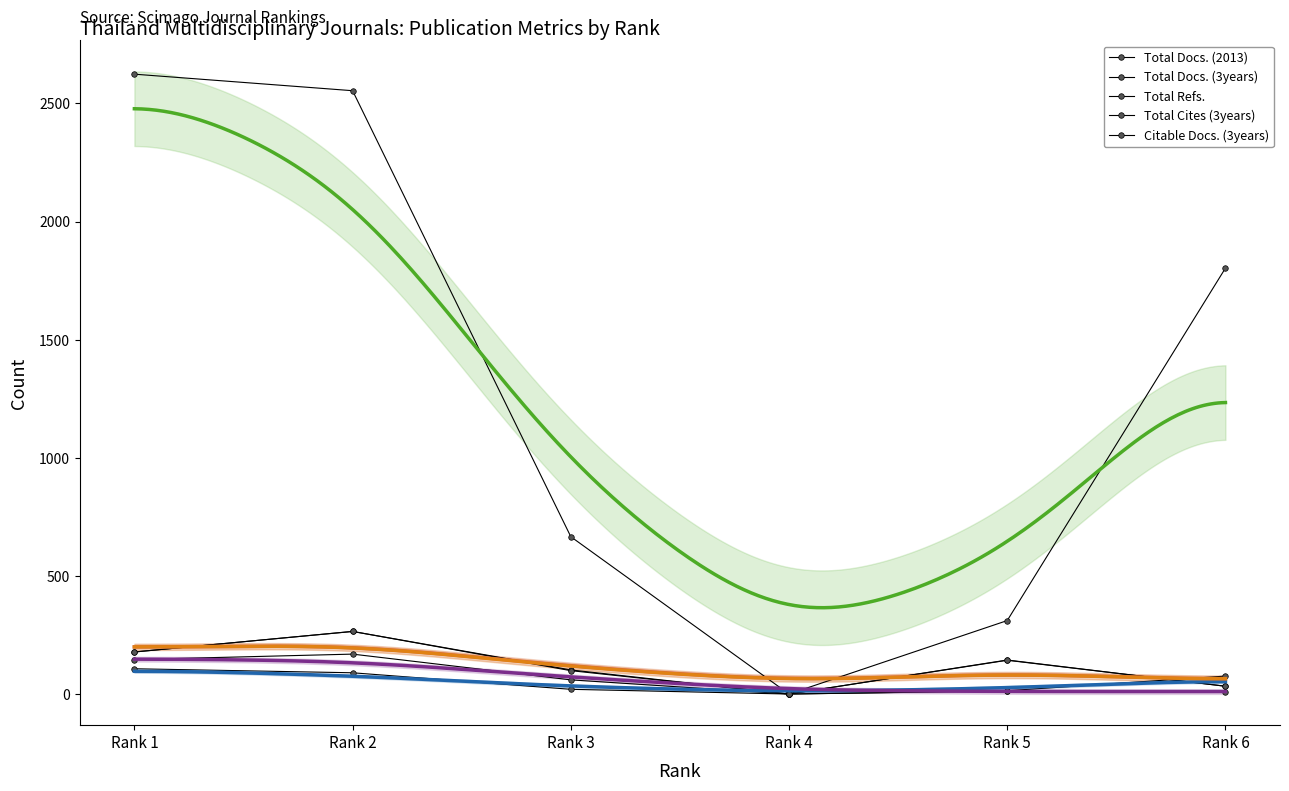

At which category is the sum across all series the highest?

Rank 2